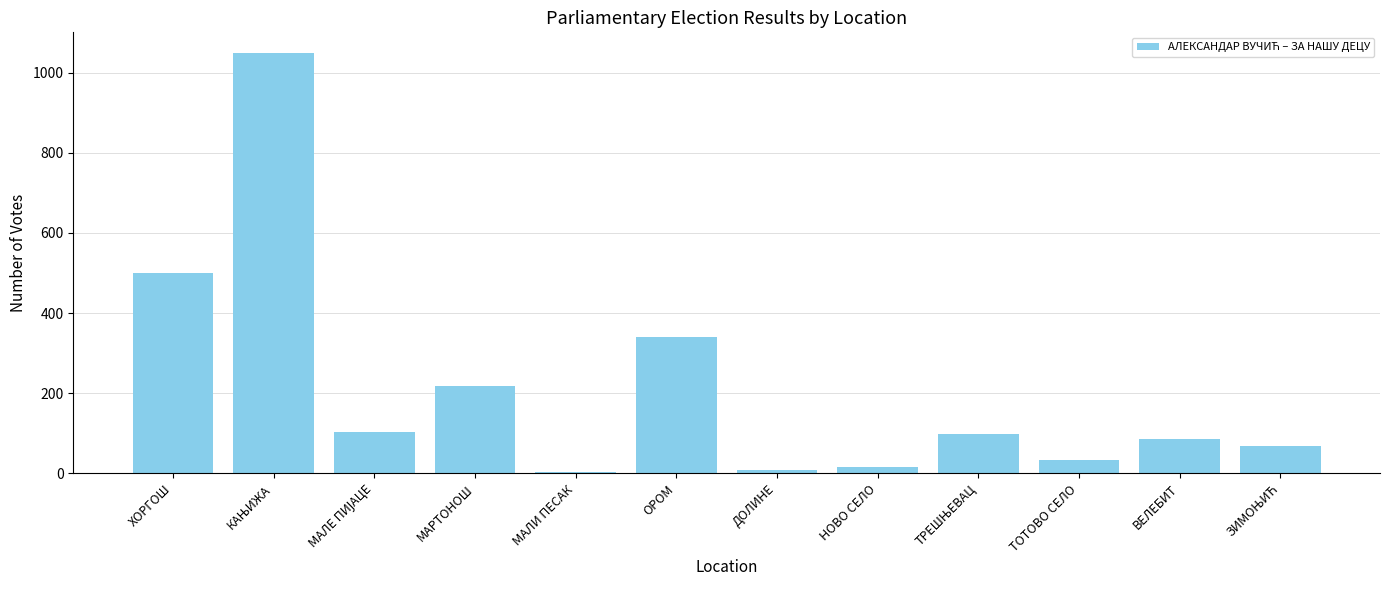

Where does the data first go above 98?

ХОРГОШ